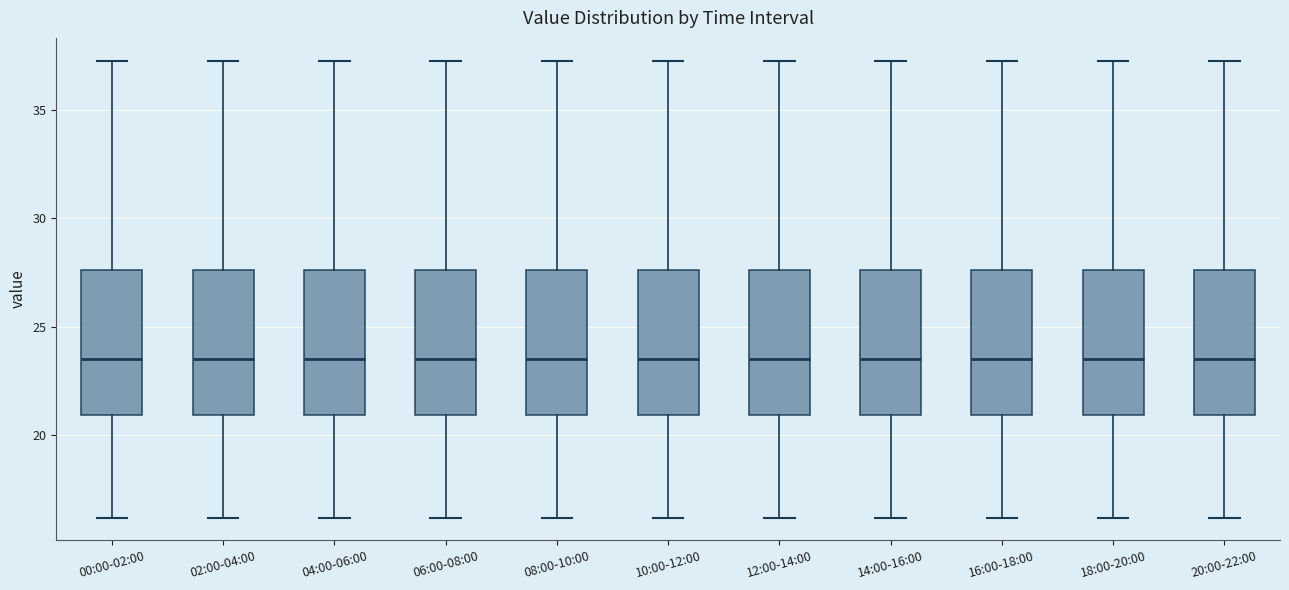

Reading left to right, transcribe this box plot: for each box, give where its median line is, the range the box spans, and where its two whiskers end, as read against the y-axis. The values are not printed on the chart, so give them approximately, as read against the axis.

00:00-02:00: median 23.5, box 21.0 to 27.5, whiskers 16.0 to 37.5
02:00-04:00: median 23.5, box 21.0 to 27.5, whiskers 16.0 to 37.5
04:00-06:00: median 23.5, box 21.0 to 27.5, whiskers 16.0 to 37.5
06:00-08:00: median 23.5, box 21.0 to 27.5, whiskers 16.0 to 37.5
08:00-10:00: median 23.5, box 21.0 to 27.5, whiskers 16.0 to 37.5
10:00-12:00: median 23.5, box 21.0 to 27.5, whiskers 16.0 to 37.5
12:00-14:00: median 23.5, box 21.0 to 27.5, whiskers 16.0 to 37.5
14:00-16:00: median 23.5, box 21.0 to 27.5, whiskers 16.0 to 37.5
16:00-18:00: median 23.5, box 21.0 to 27.5, whiskers 16.0 to 37.5
18:00-20:00: median 23.5, box 21.0 to 27.5, whiskers 16.0 to 37.5
20:00-22:00: median 23.5, box 21.0 to 27.5, whiskers 16.0 to 37.5